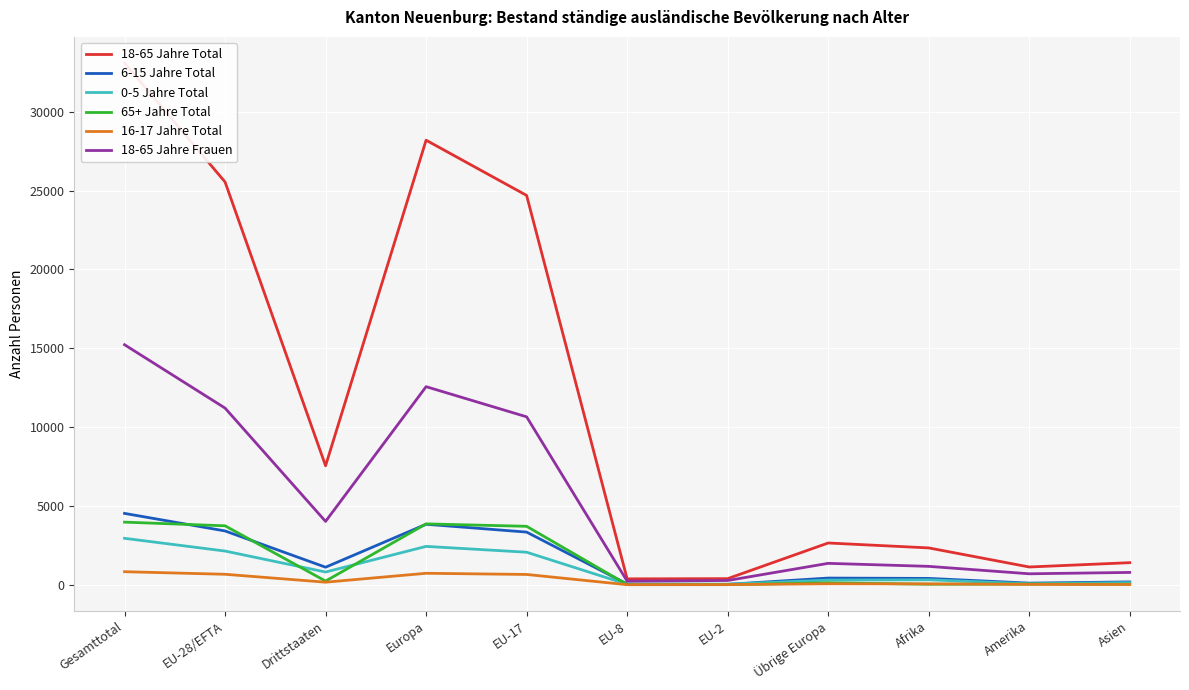

True or false: 18-65 Jahre Total and 6-15 Jahre Total intersect in this chart.

False